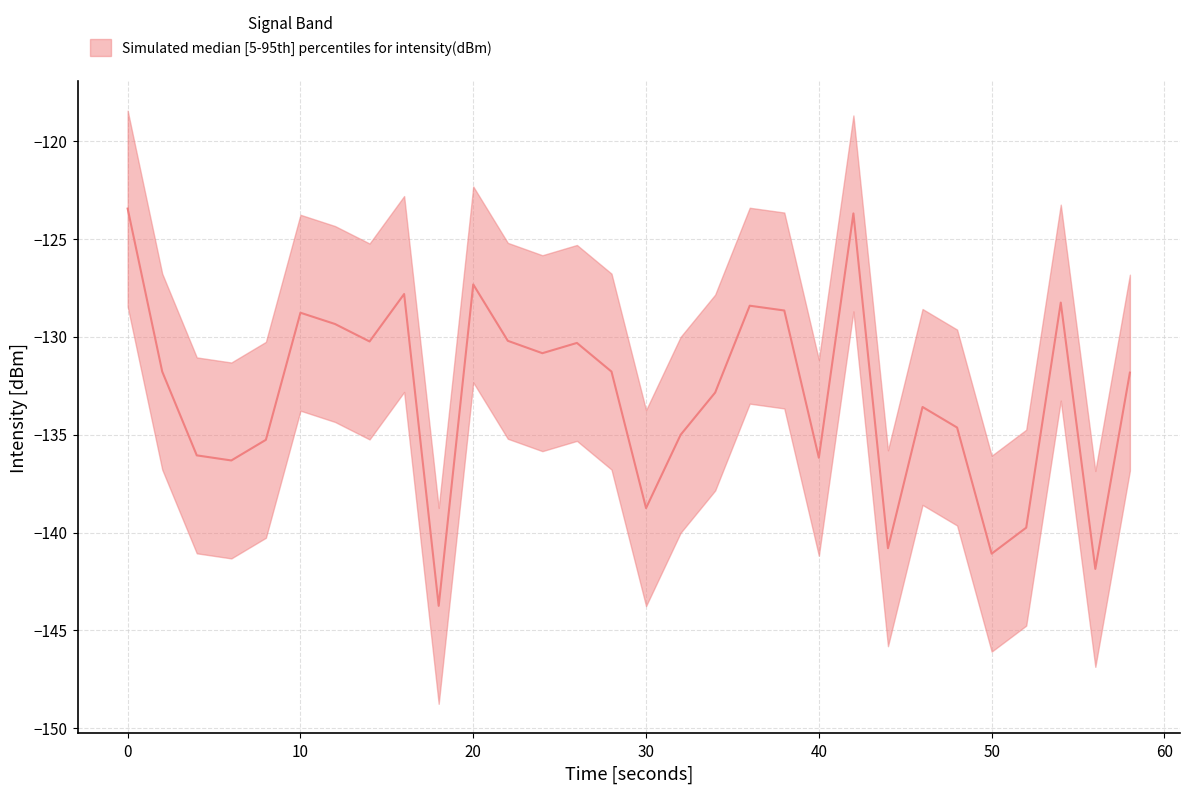

How many lines are shown in the chart?

3